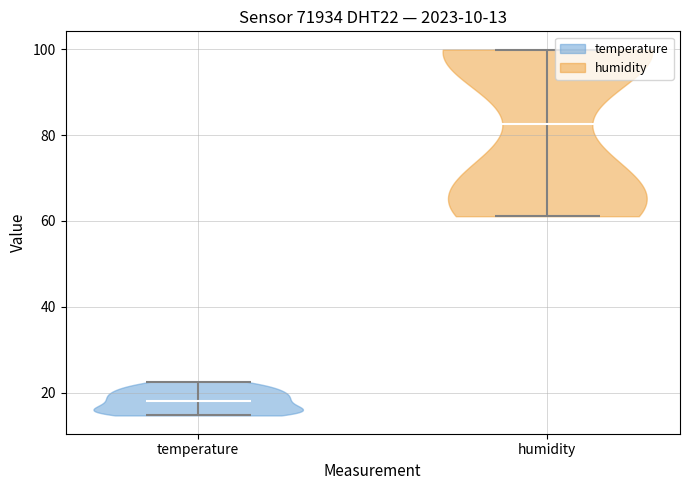

Which violin has the highest median line?

humidity